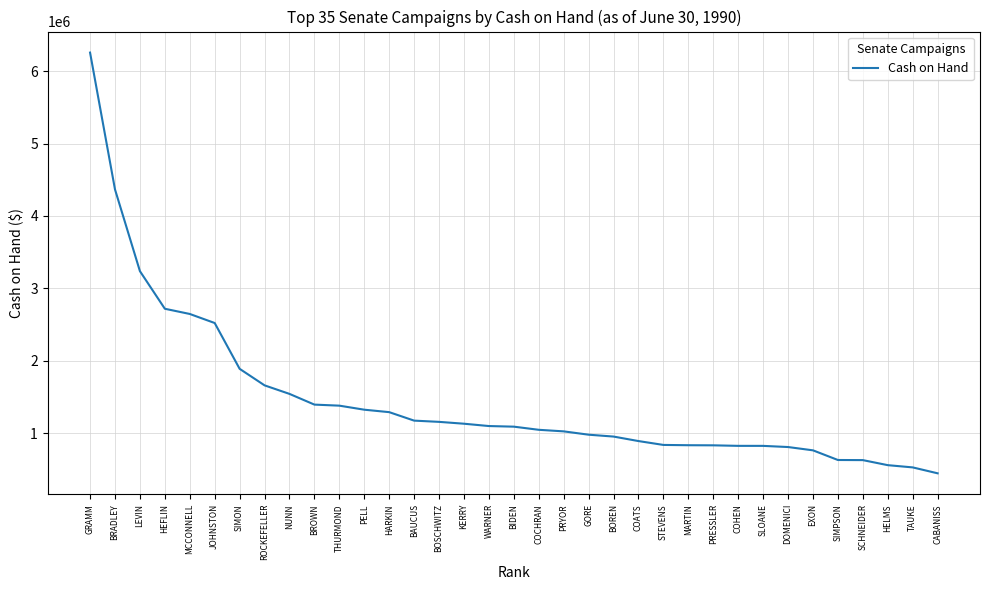

What position from the left is GORE?

21